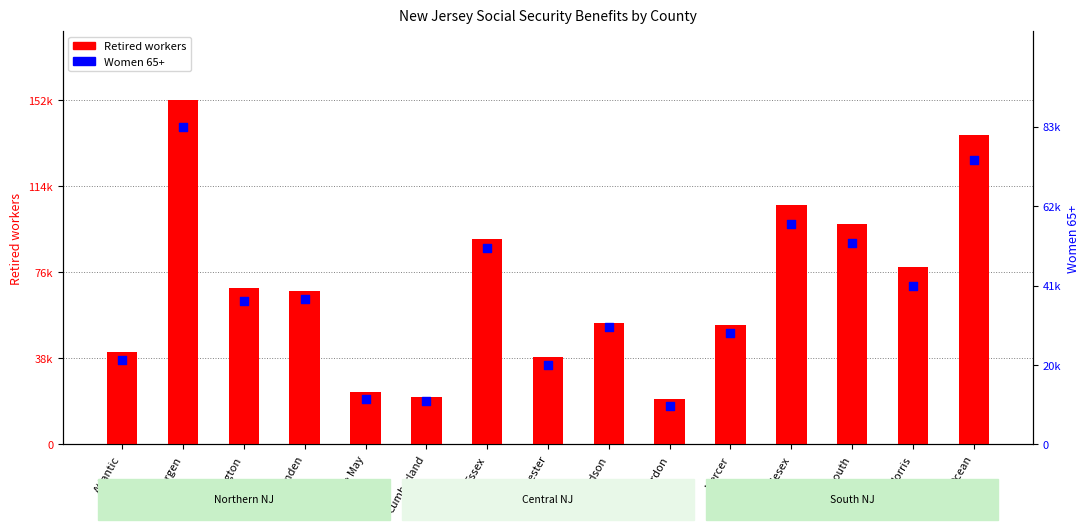

Which series has the largest Y range (max minus min)?

Retired workers